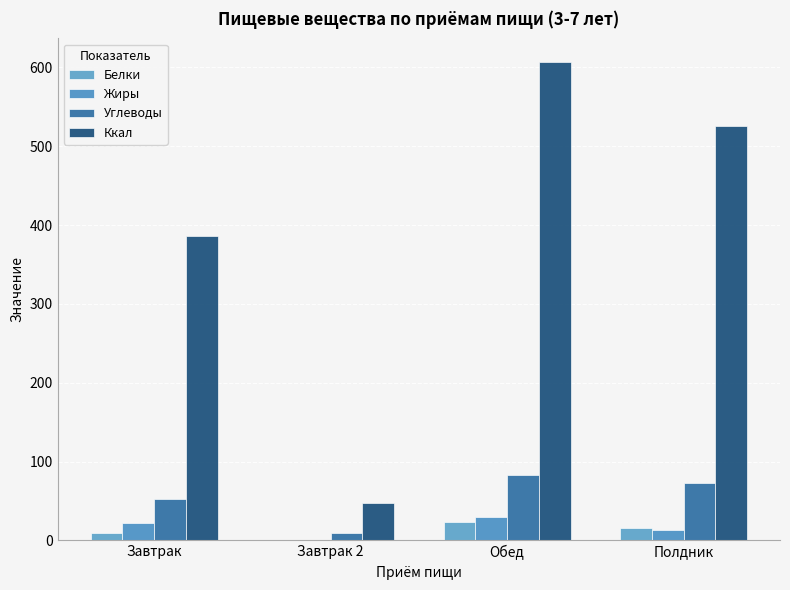

Between Обед and Полдник, which series saw the biggest shift?

Ккал